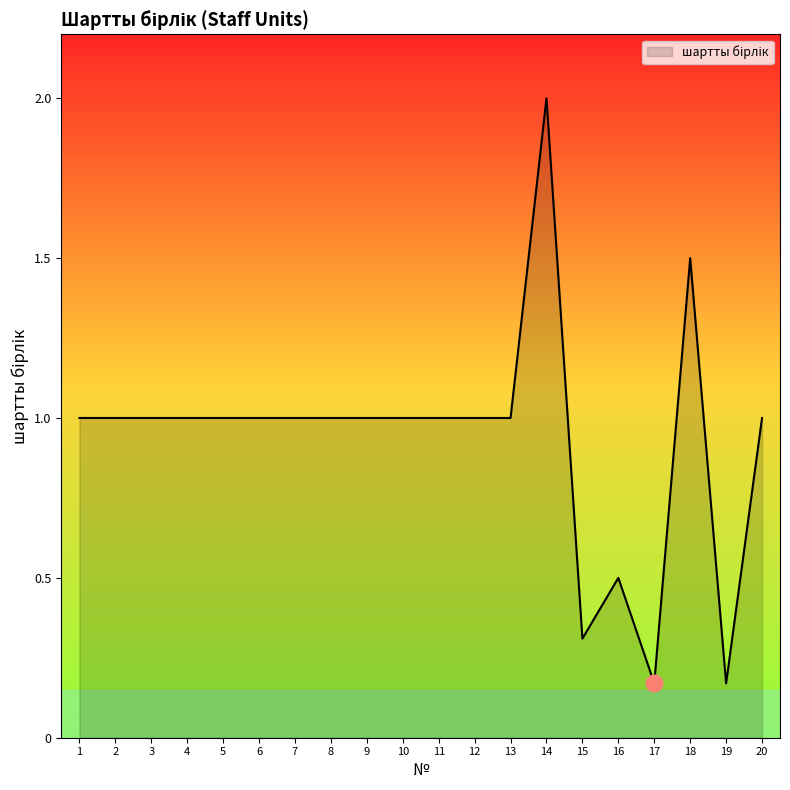

What is the approximate value at 3?

1.0